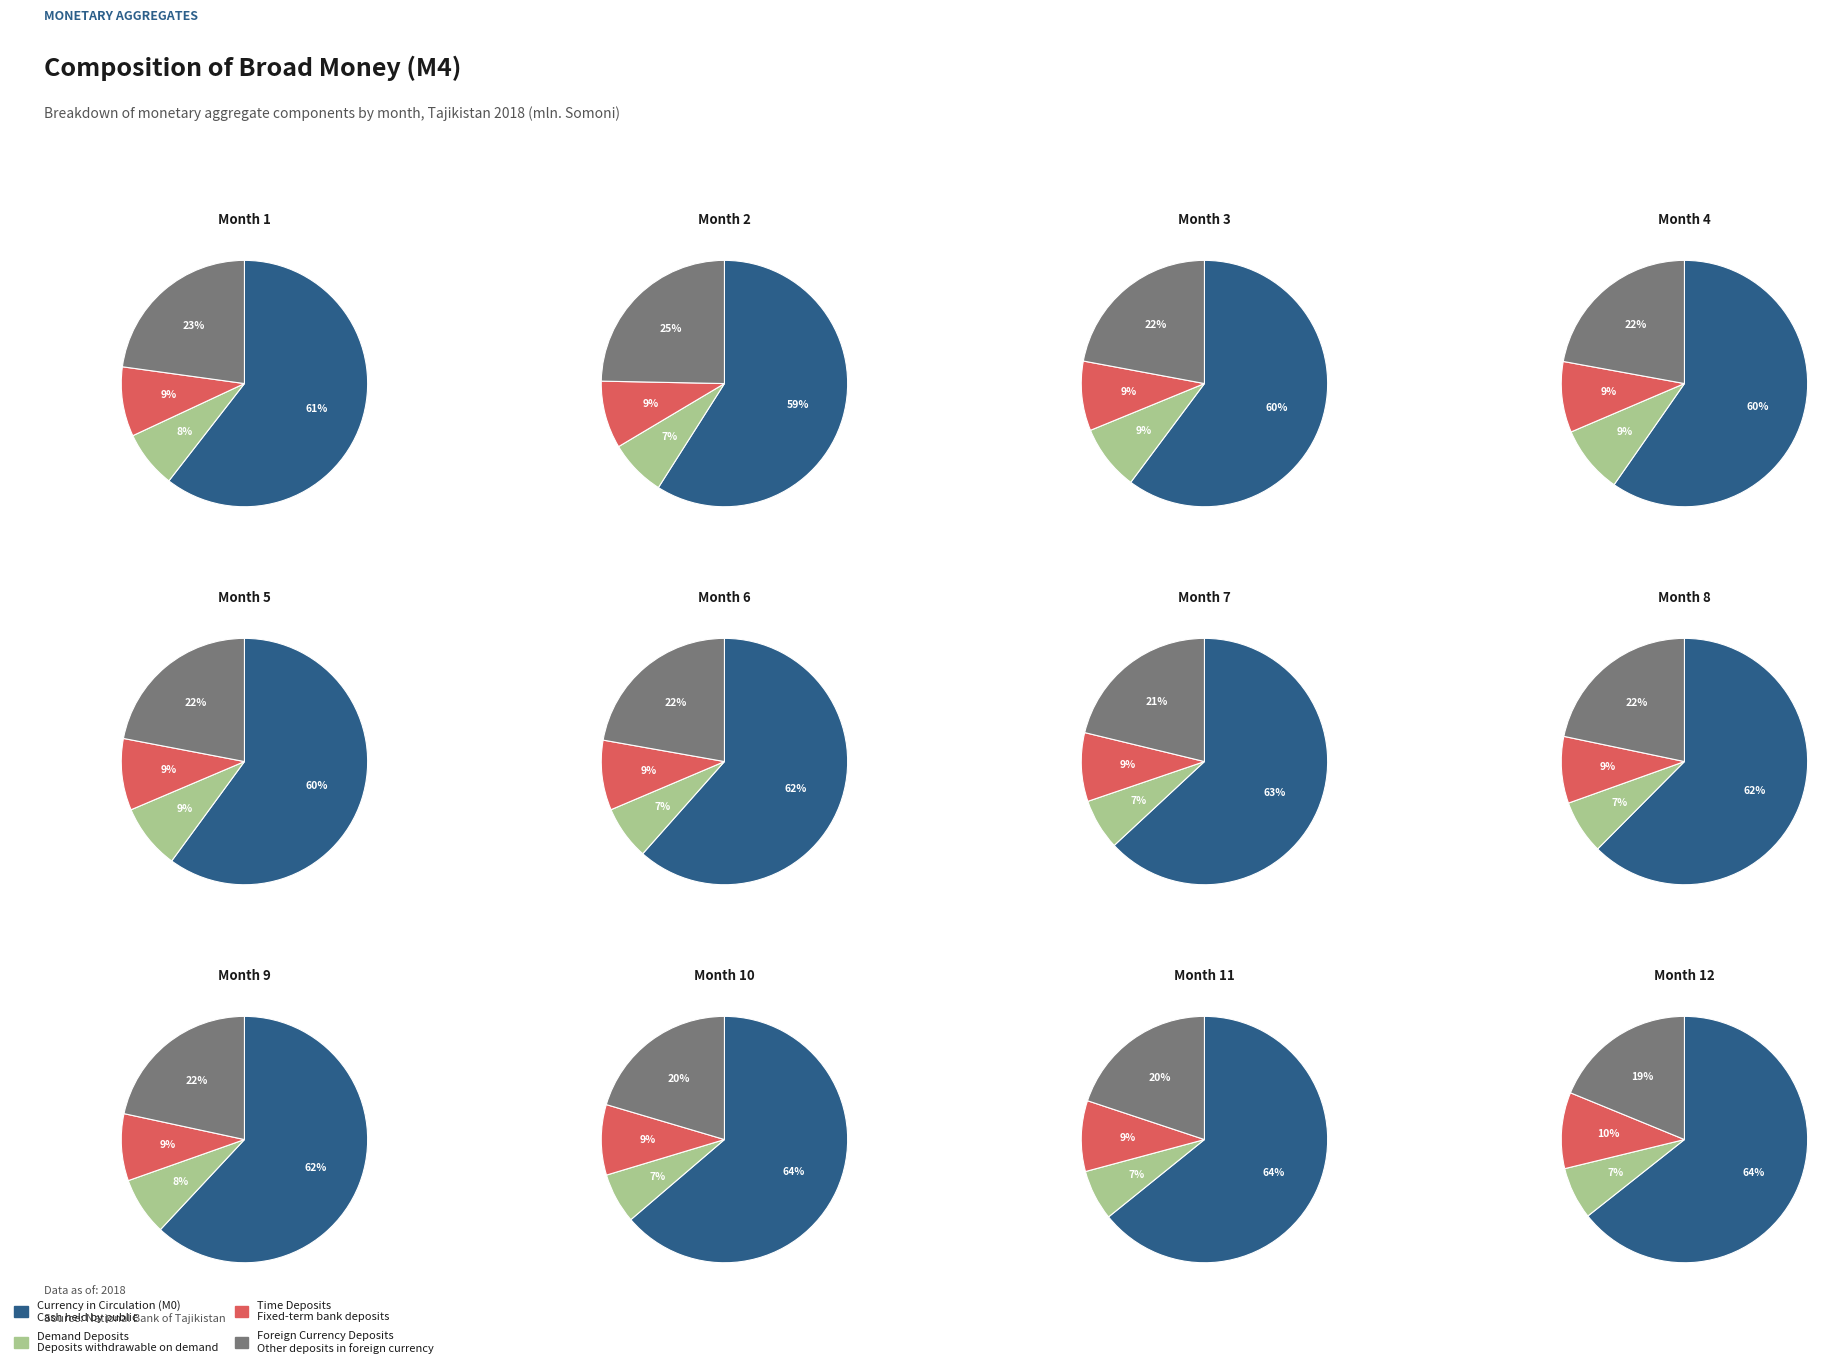

What percentage is the Time deposits slice, to the nearest percent?

9%